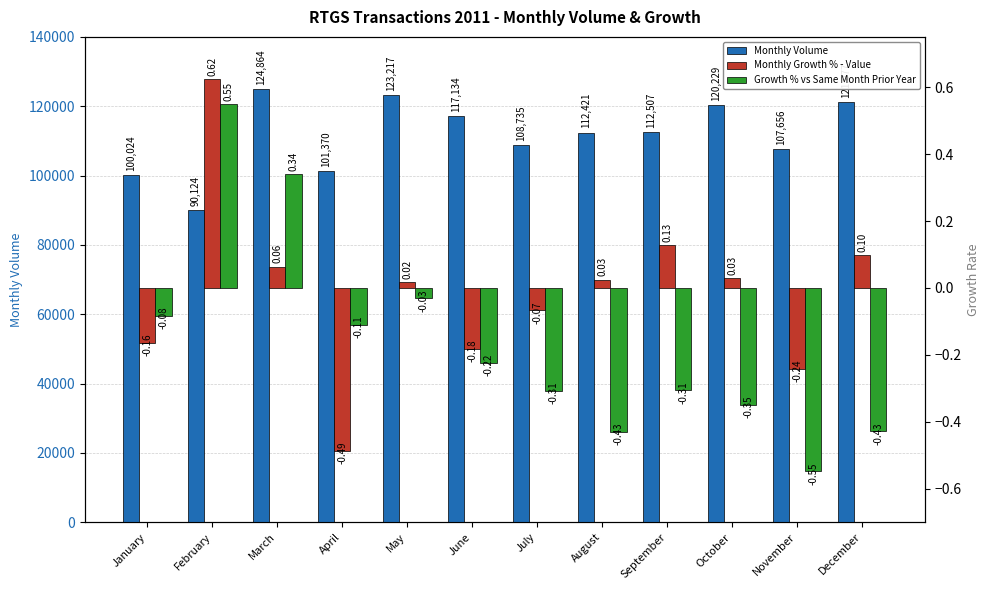

At which label does Growth % vs Same Month Prior Year first exceed 0?

February